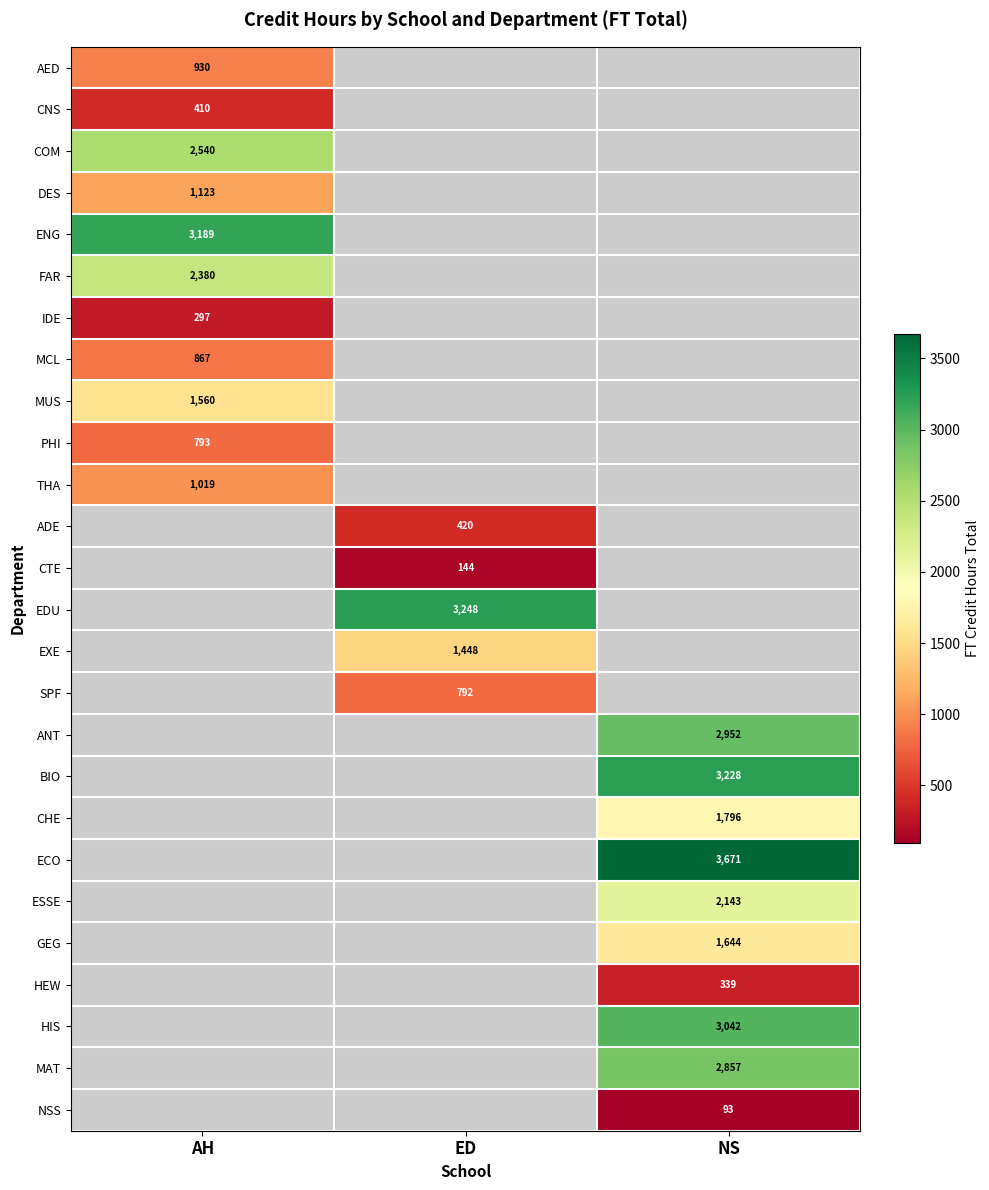

True or false: THA has a value of 1019 at AH.

True